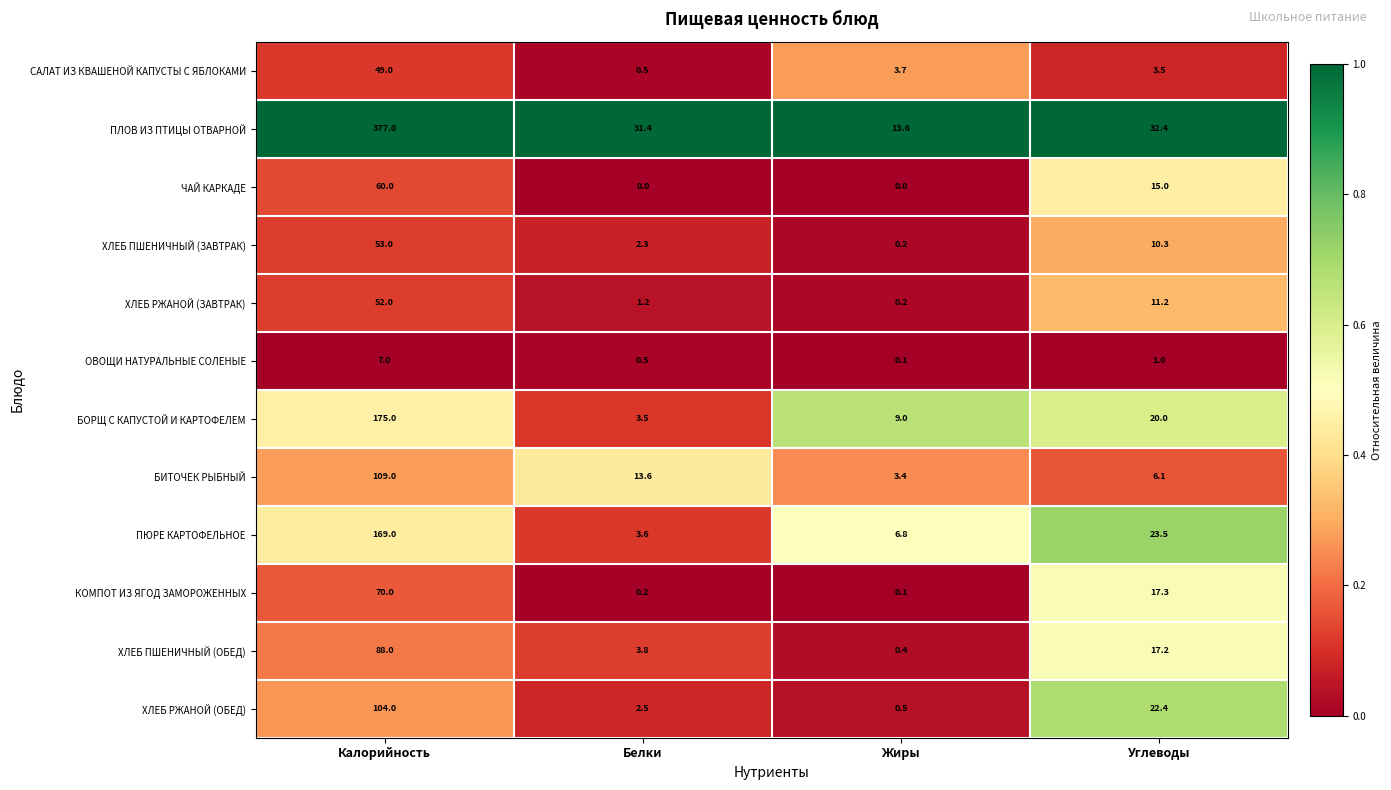

True or false: БИТОЧЕК РЫБНЫЙ has a value of 19.9 at Белки.

False